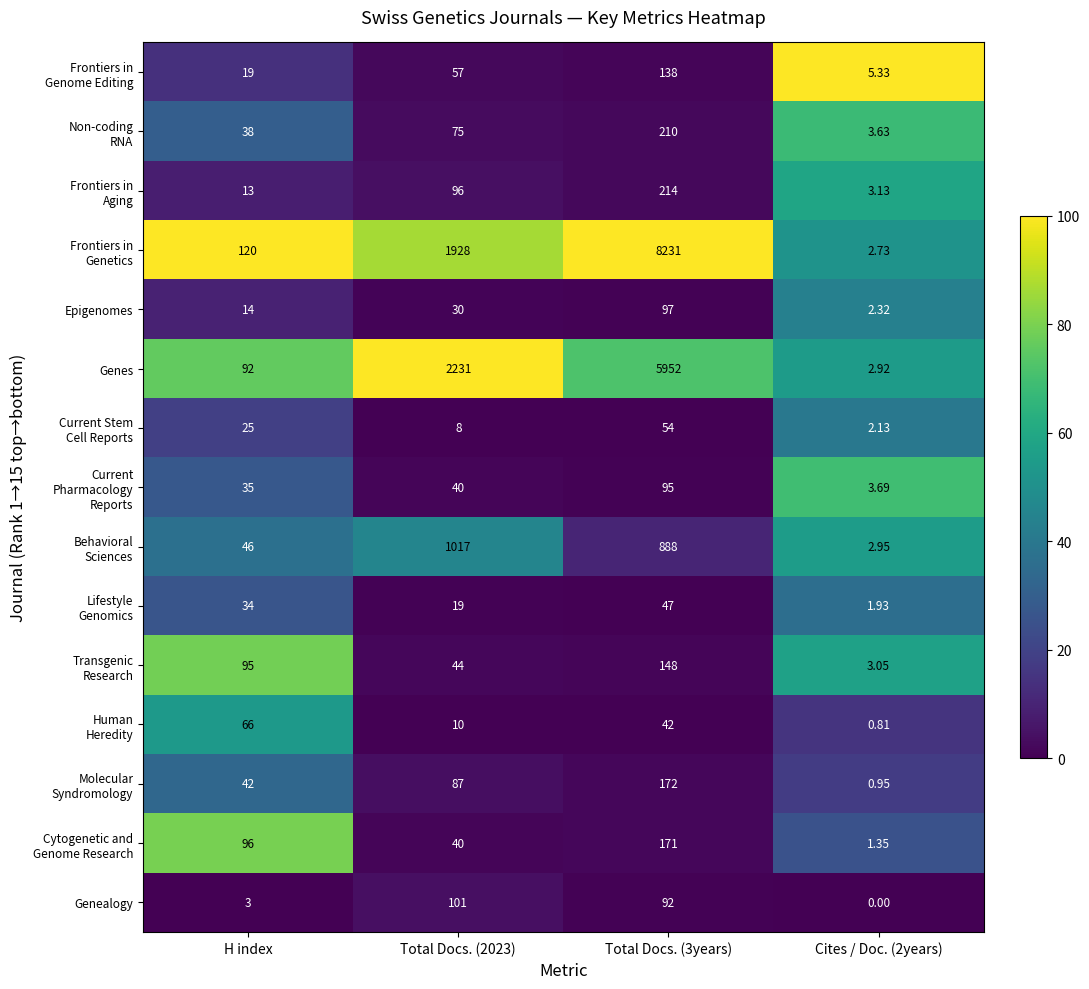

What is the total value across all series at Cites / Doc. (2years)?

36.9